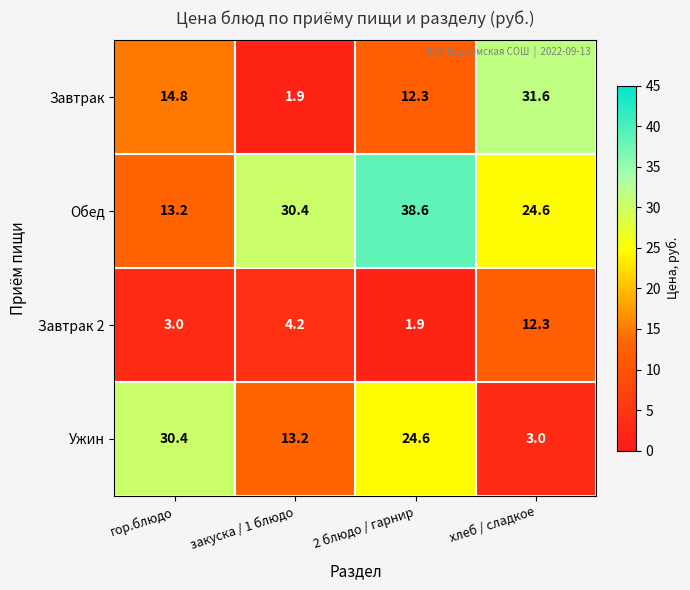

Where is Ужин nearest to the value 16?

закуска / 1 блюдо